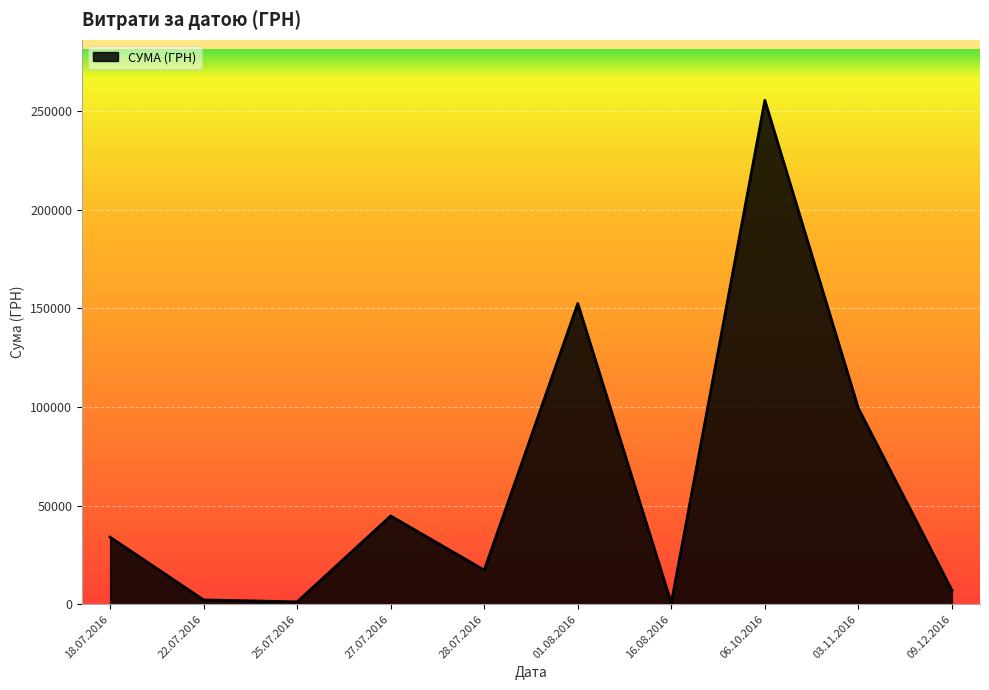

What is the change in value from 27.07.2016 to 06.10.2016?

+210793.2